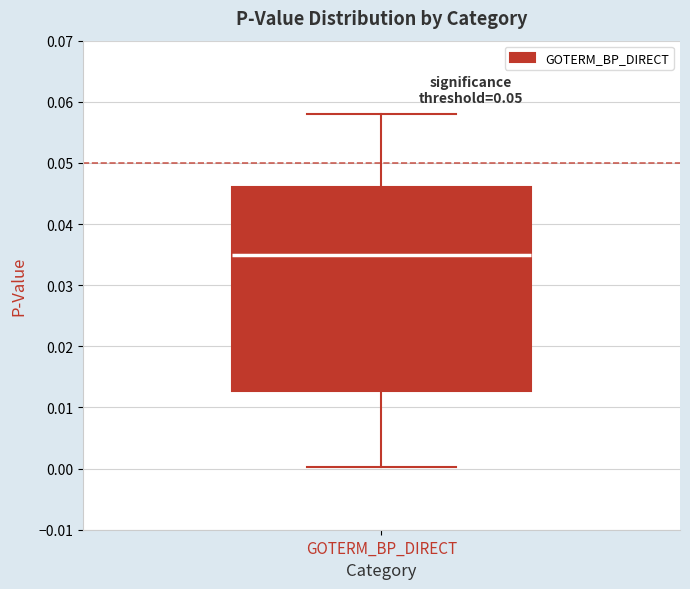

Read this box plot against the y-axis: the position of the median line, the range covered by the box, and the ends of both whiskers. The values are not printed on the chart, so give them approximately, as read against the axis.

median 0.035, box 0.013 to 0.046, whiskers 0.000 to 0.058